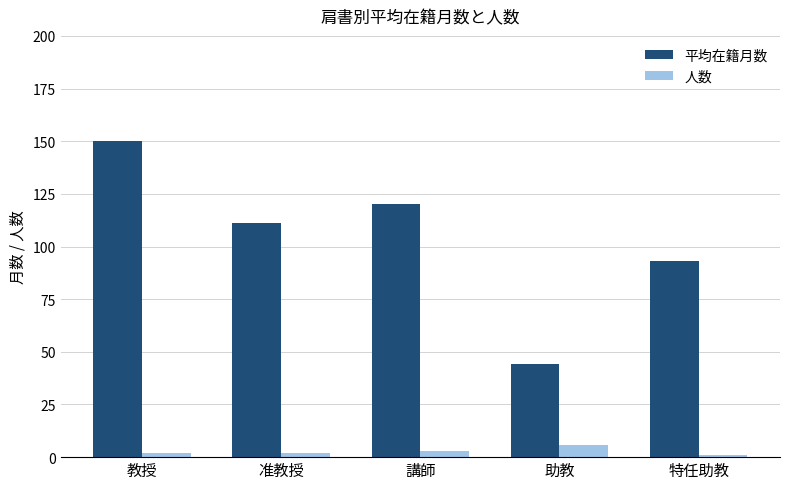

Which series changed the most between 教授 and 特任助教?

平均在籍月数